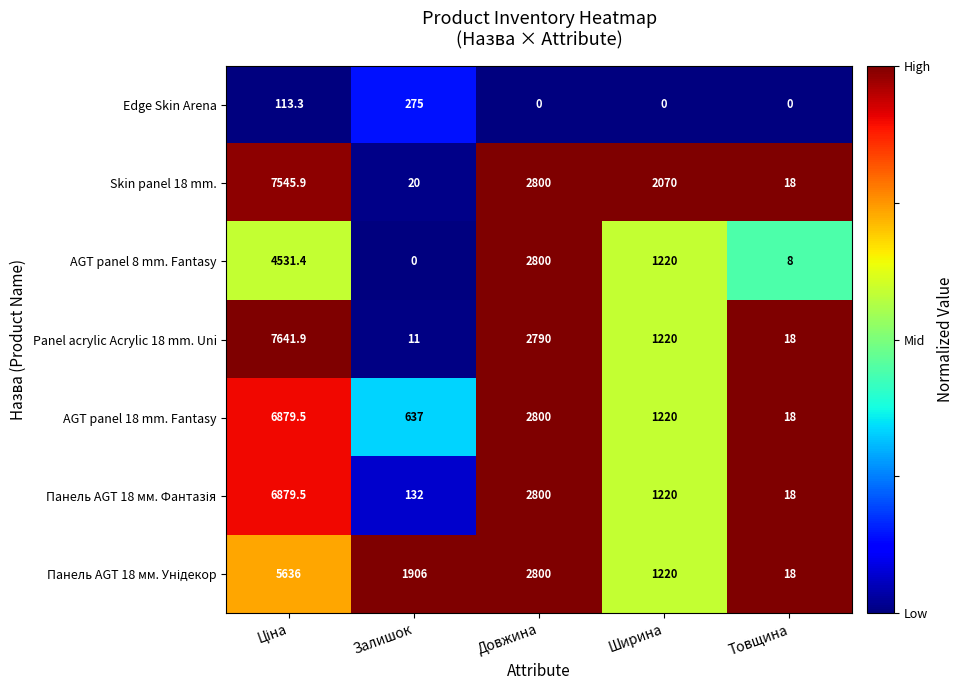

What is the difference between the highest and lowest values at Залишок?

1906.0